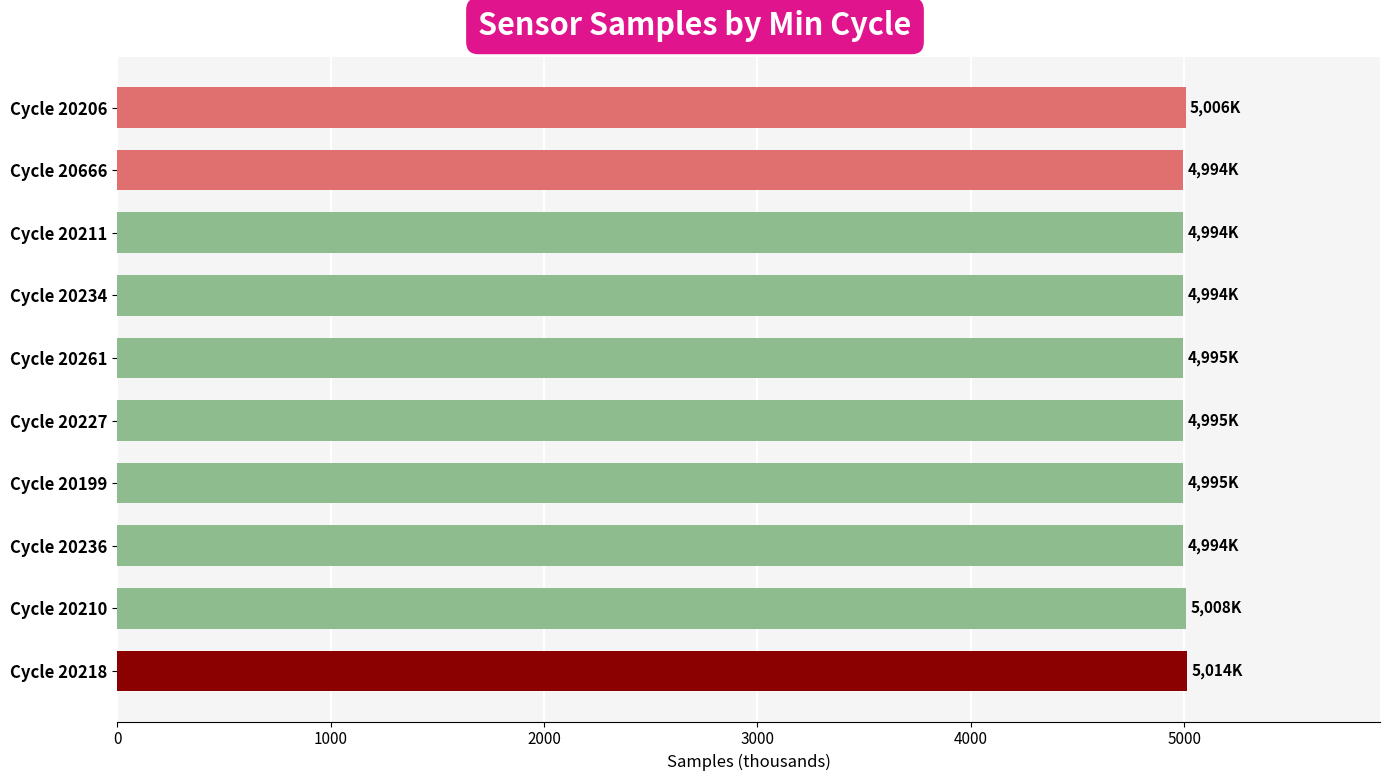

True or false: the data shows 4994.5 at Cycle 20236.

True